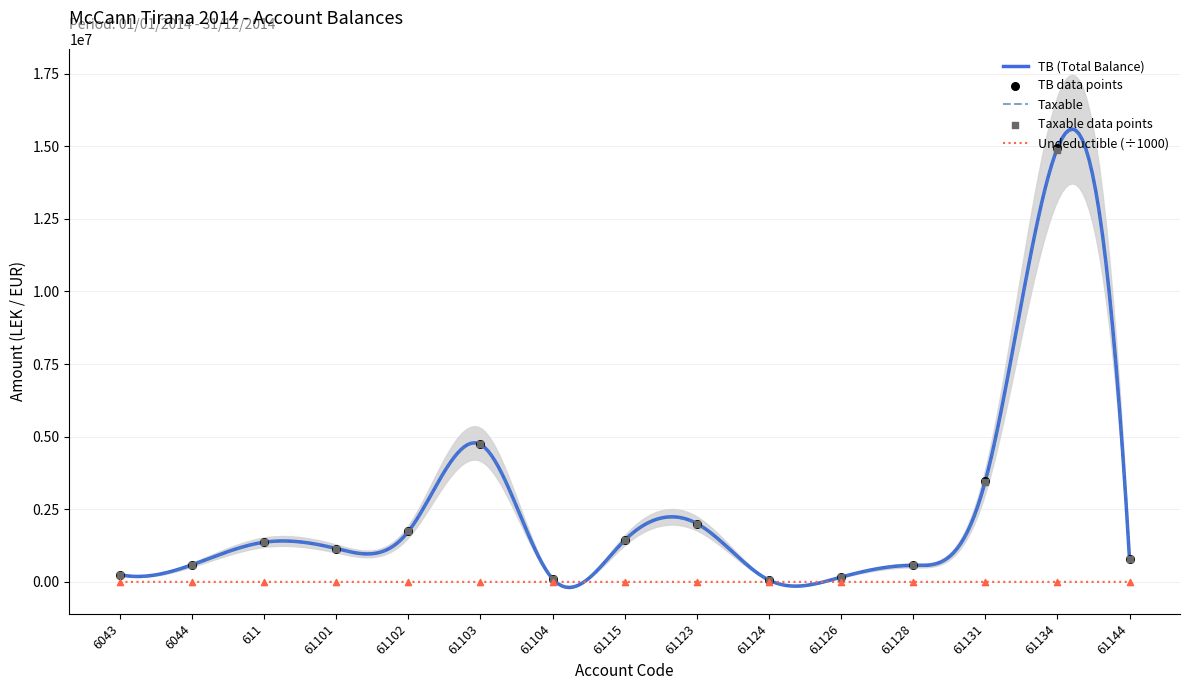

Which series has the largest Y range (max minus min)?

TB